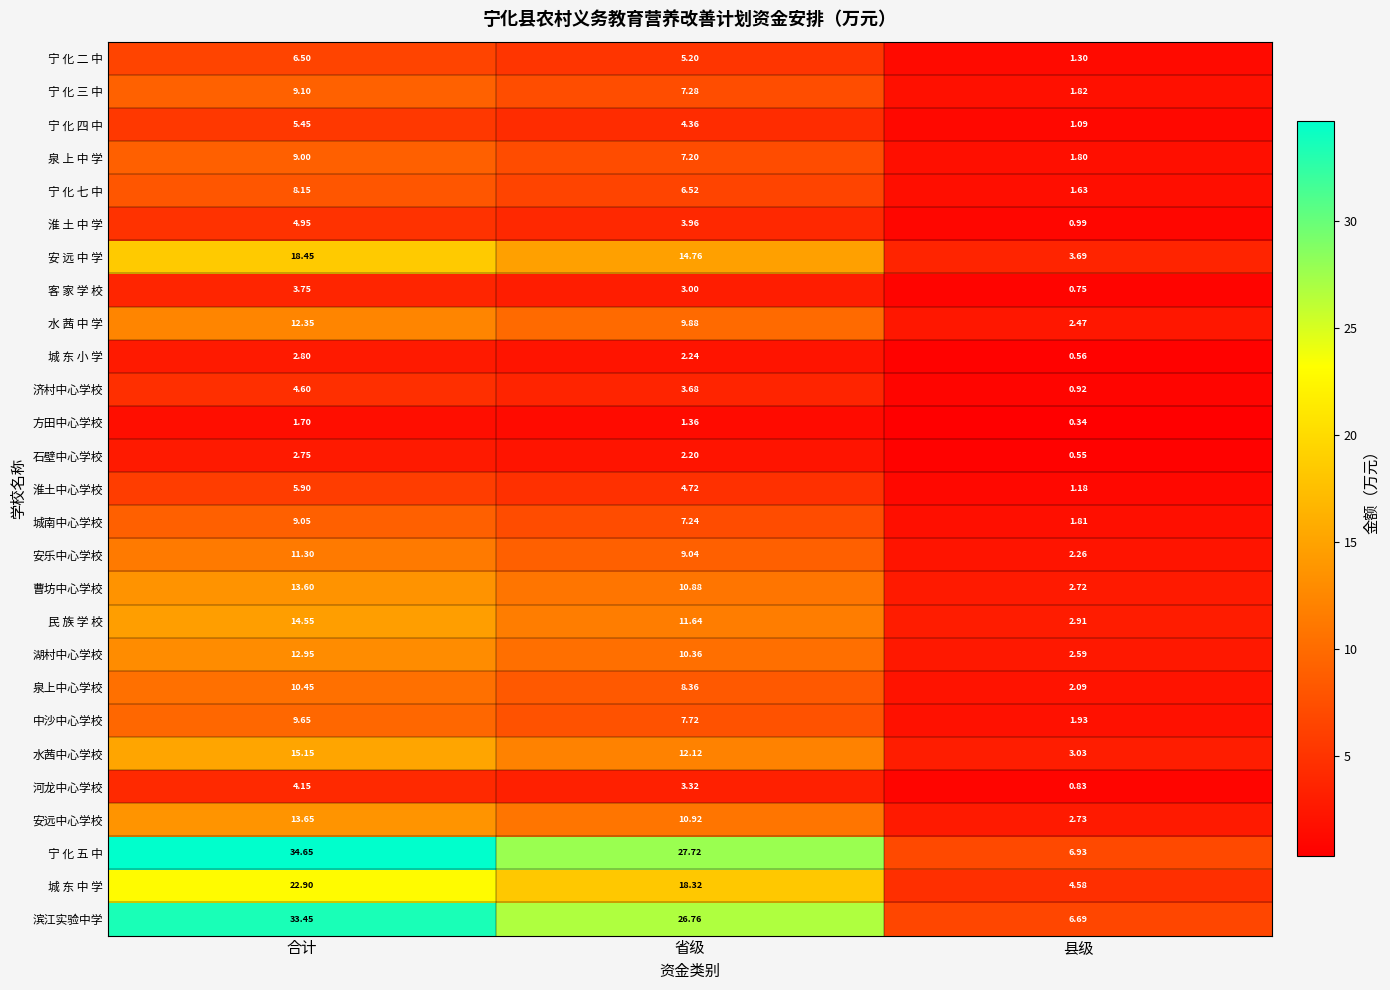

Count the number of categories in the chart.

3